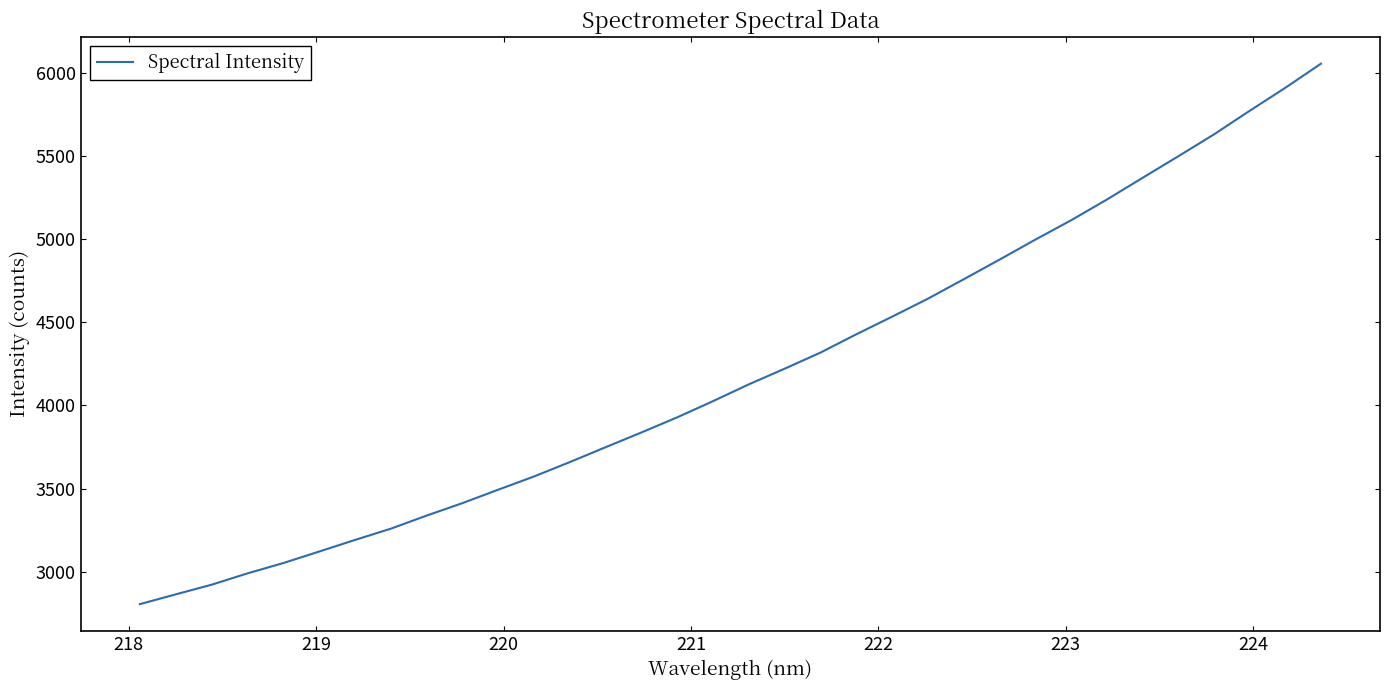

Does the chart display data point markers on the line(s)?

No